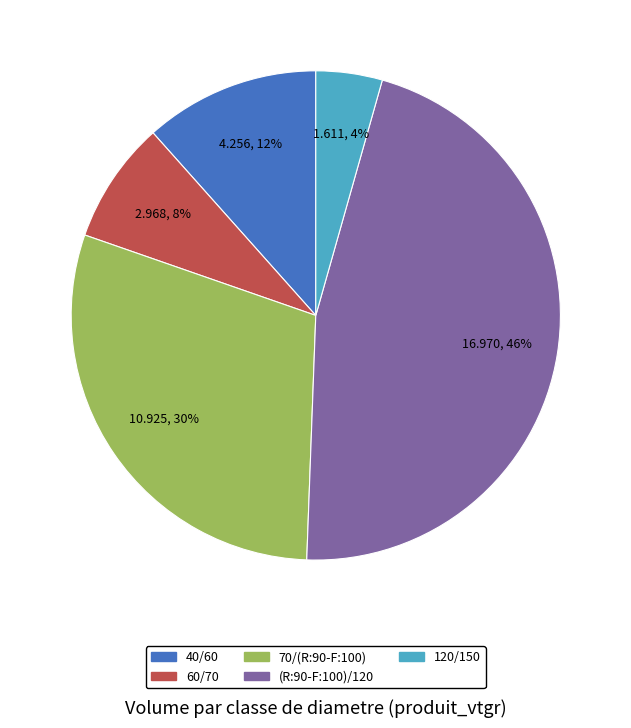

Between 40/60 and (R:90-F:100)/120, which is larger?

(R:90-F:100)/120